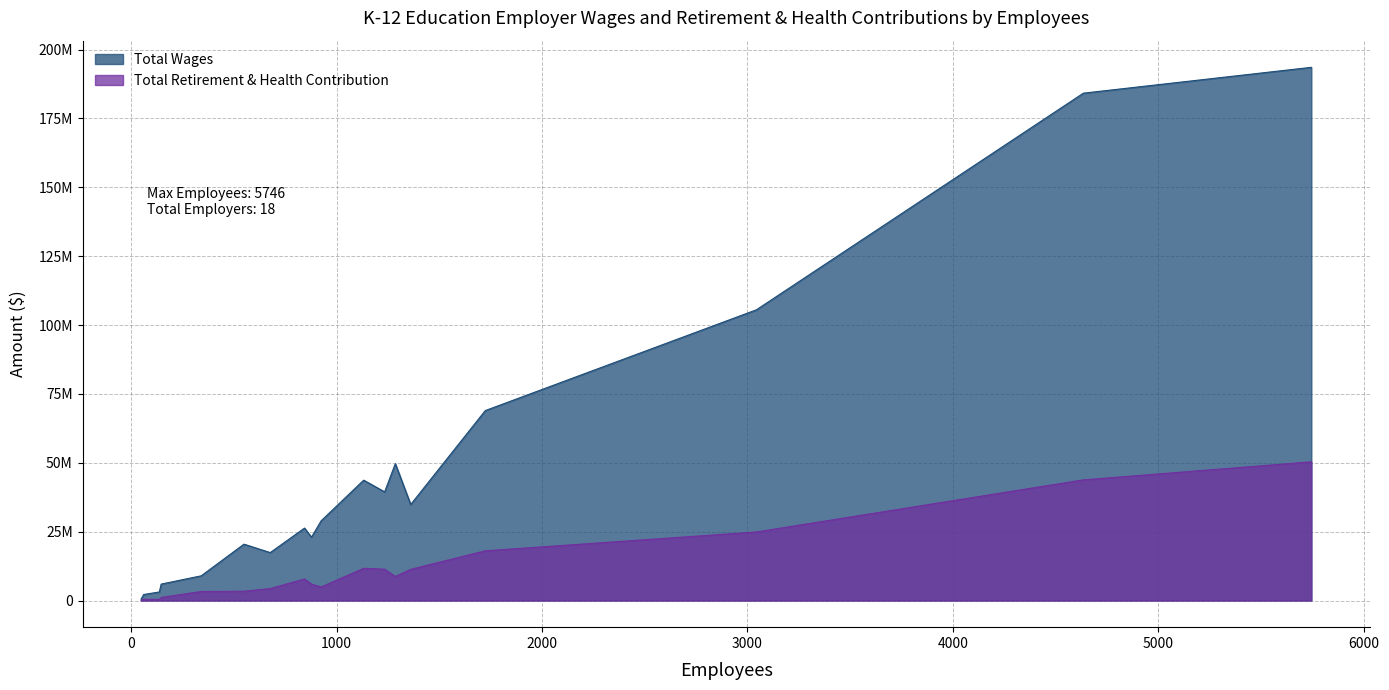

What are all the series names shown in the legend?

Total Wages, Total Retirement & Health Contribution